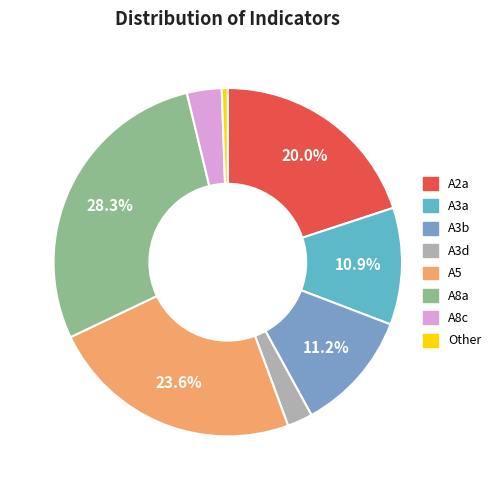

Count the number of slices in the pie.

8